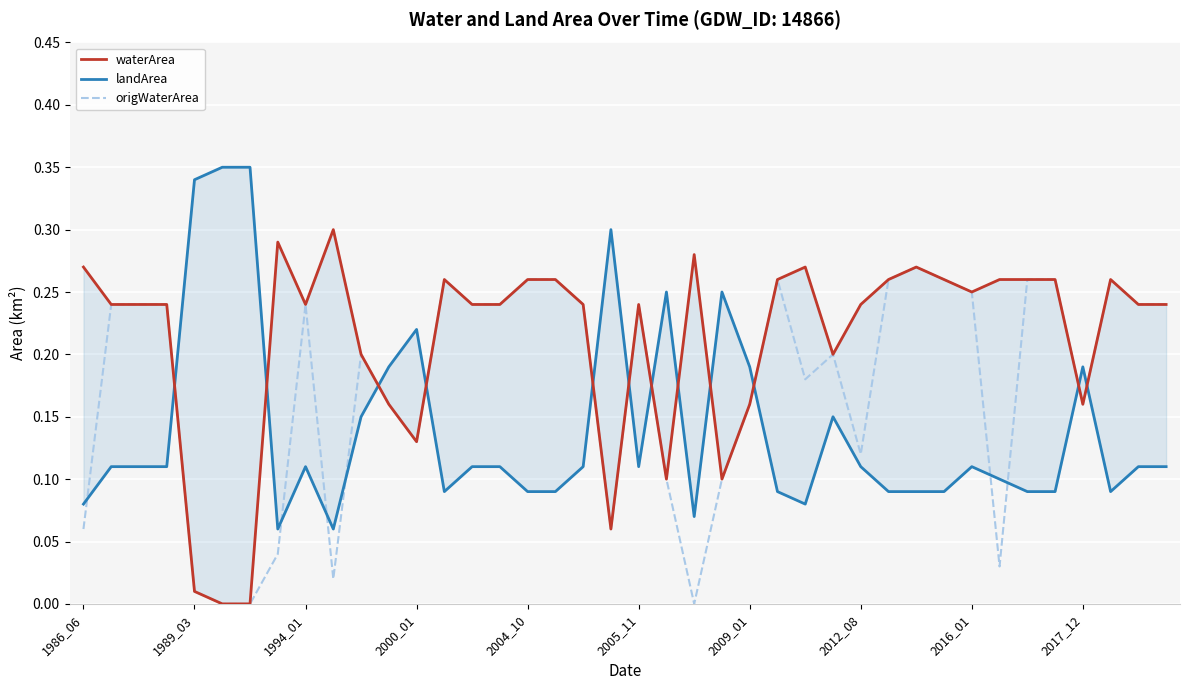

Does the chart display data point markers on the line(s)?

No